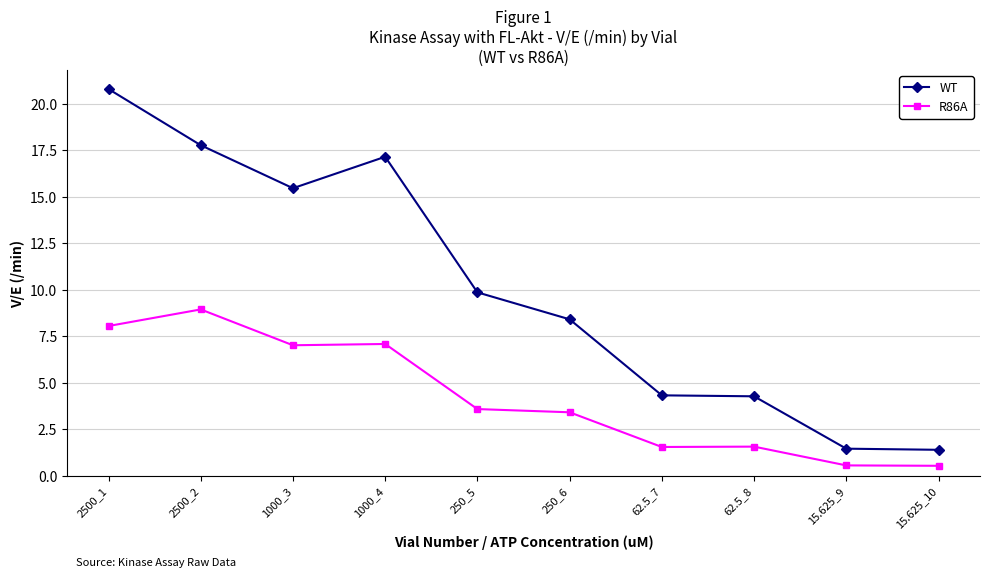

Which series has the largest range (max minus min)?

WT